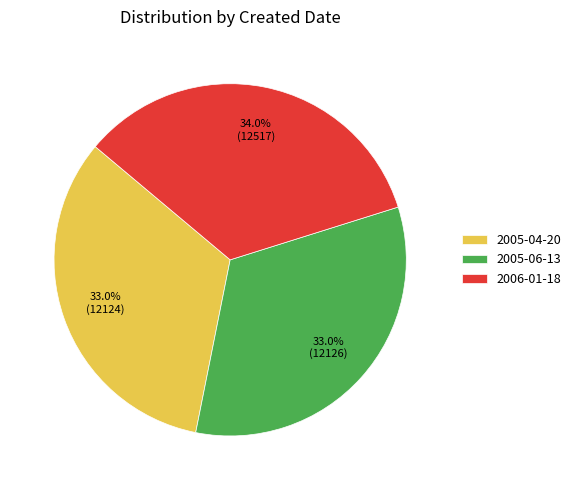

To the nearest percent, what portion does 2005-06-13 represent?

33%